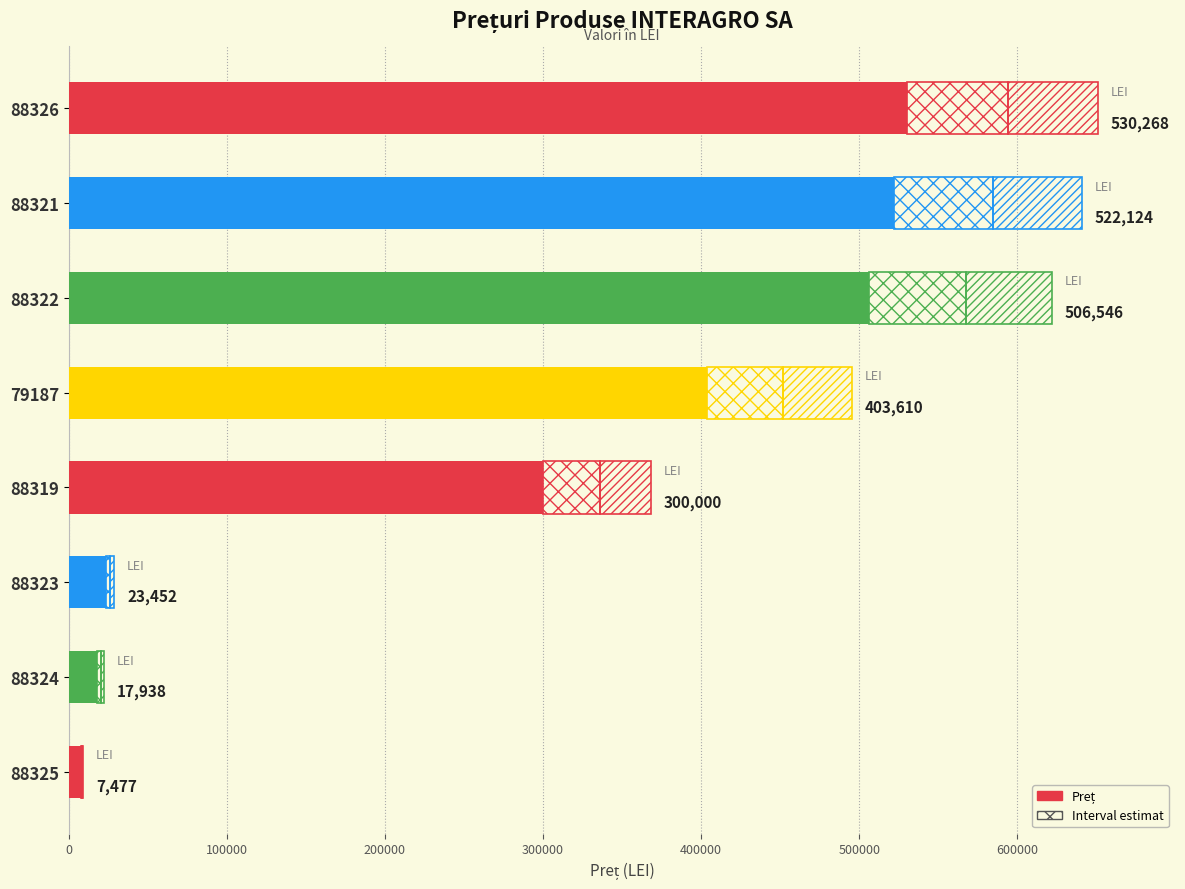

What is the greatest value displayed?

530268